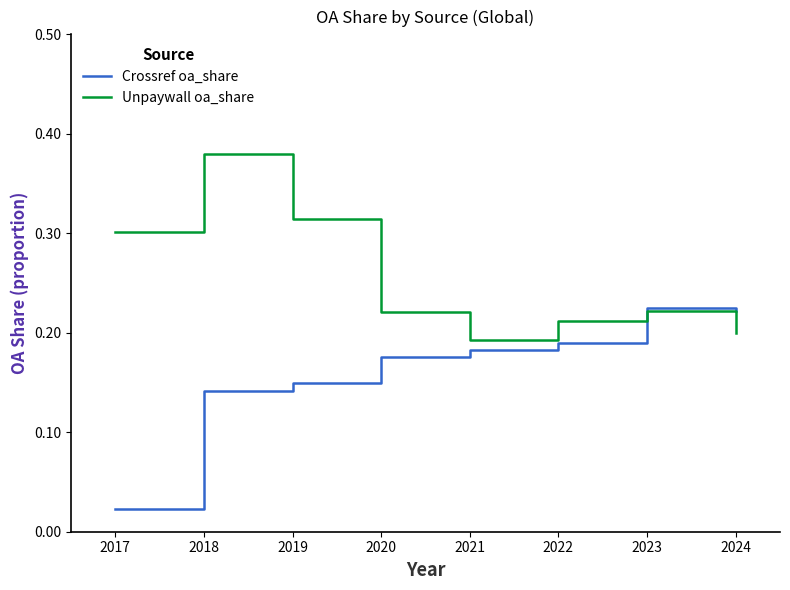

What are all the series names shown in the legend?

Crossref oa_share, Unpaywall oa_share